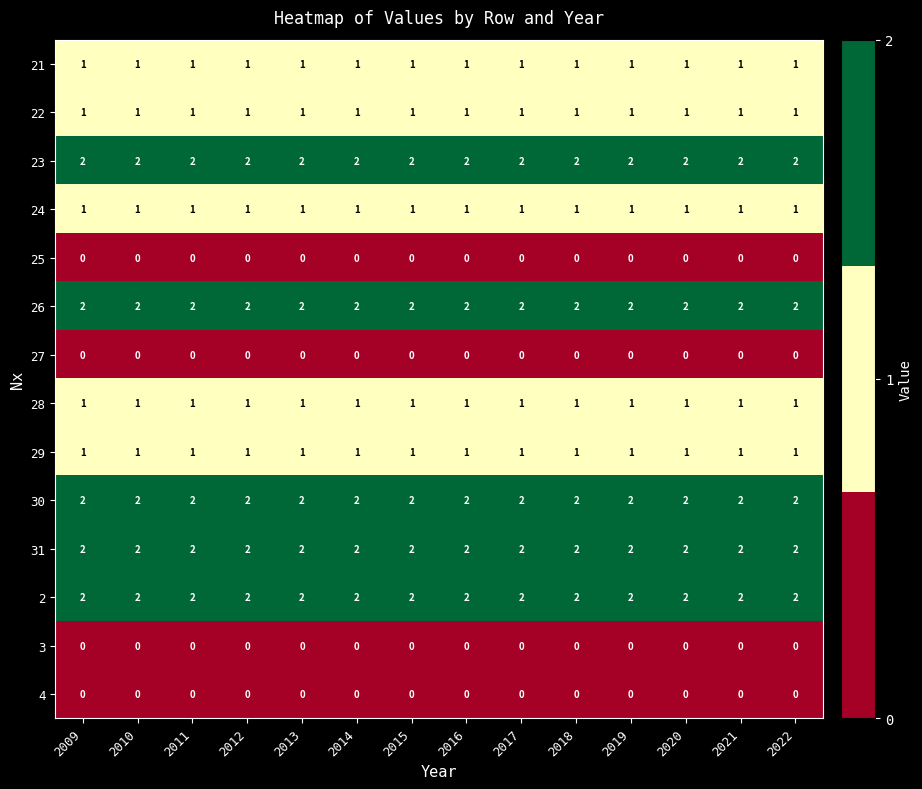

At how many categories does at least one series exceed 0?

14